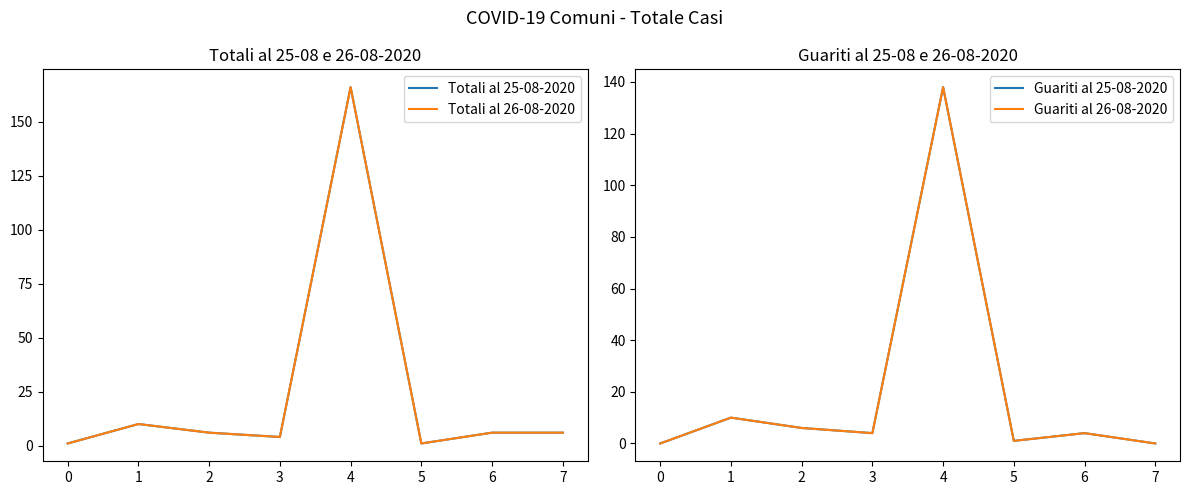

What is the difference between the maximum and minimum values in the Totali al 25-08-2020 series?

165